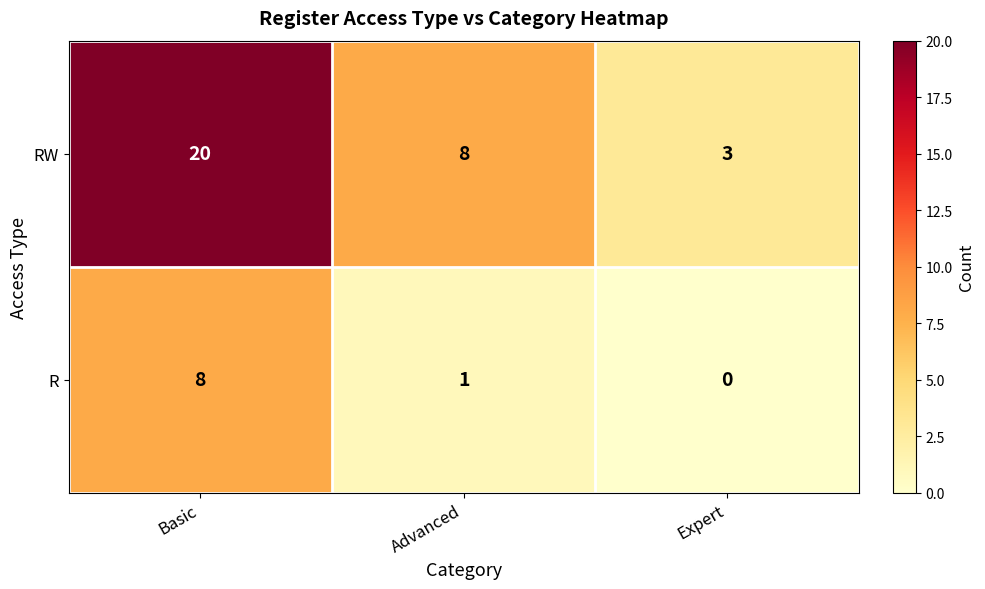

Which label corresponds to the largest value in the chart?

Basic